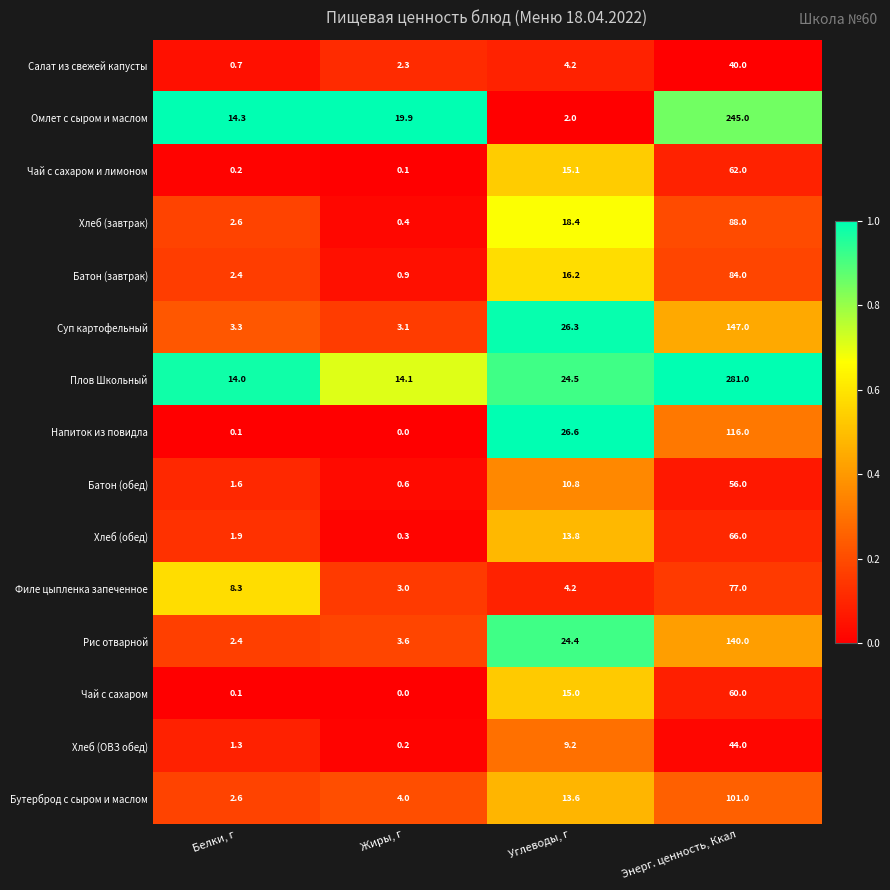

List the series in order of their peak value, lowest first.

Салат из свежей капусты, Хлеб (ОВЗ обед), Батон (обед), Чай с сахаром, Чай с сахаром и лимоном, Хлеб (обед), Филе цыпленка запеченное, Батон (завтрак), Хлеб (завтрак), Бутерброд с сыром и маслом, Напиток из повидла, Рис отварной, Суп картофельный, Омлет с сыром и маслом, Плов Школьный